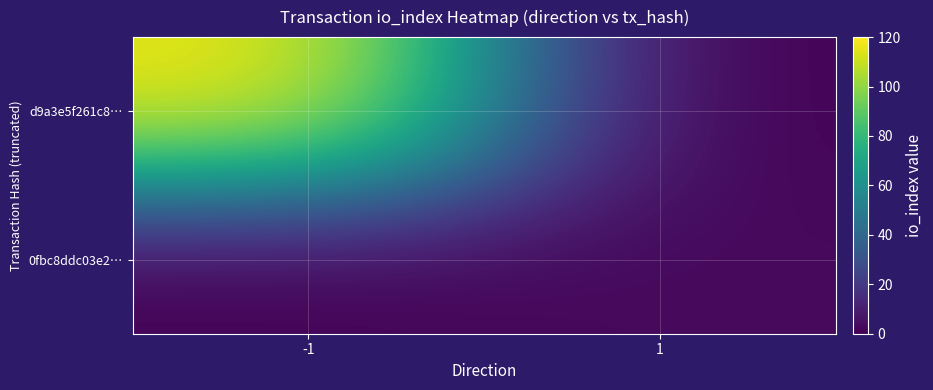

Reading right to left, transcribe all the data shown in this chart.

d9a3e5f261c8…: 1=0	-1=118
0fbc8ddc03e2…: 1=3	-1=0